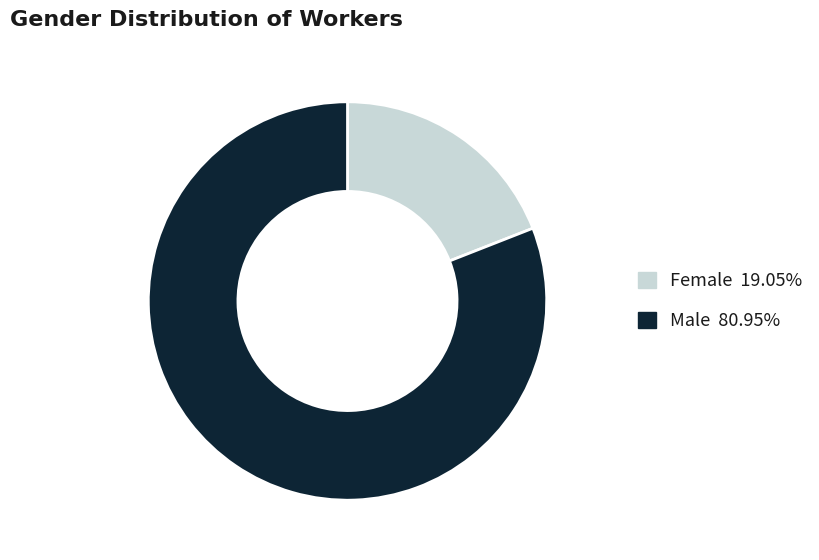

Does any single category account for the majority?

Yes